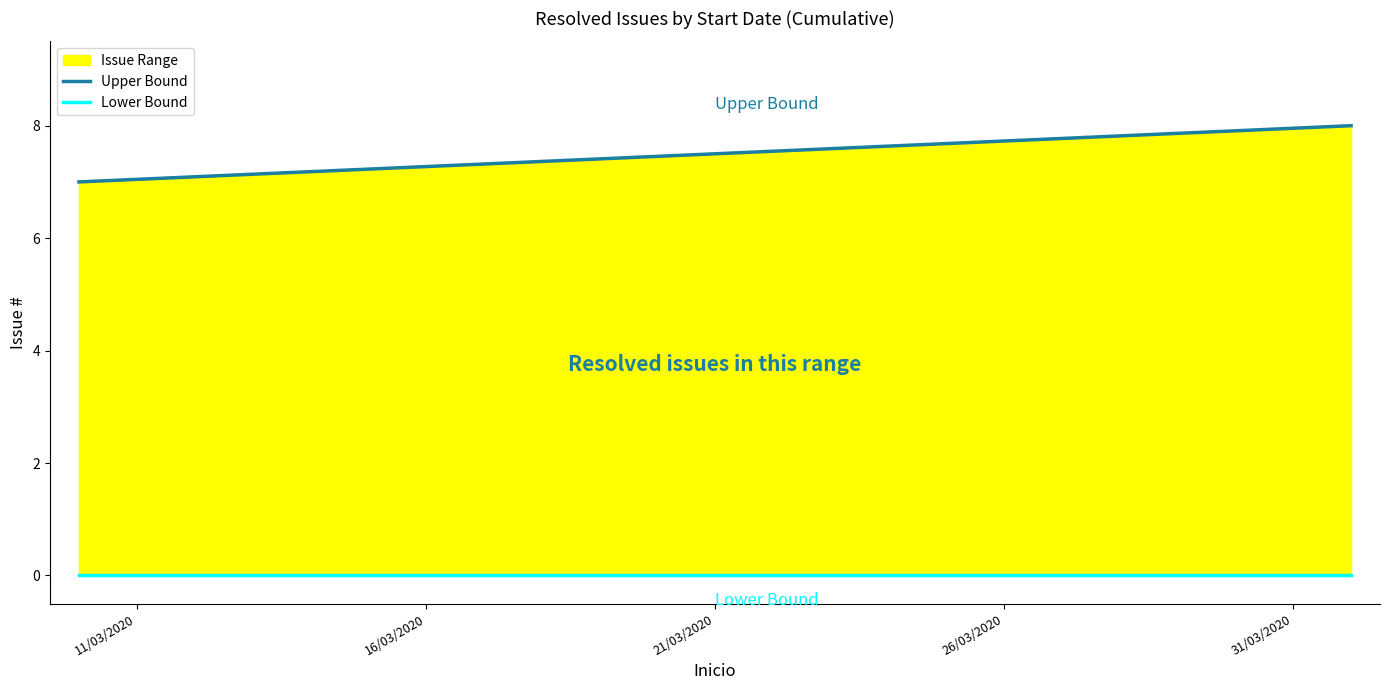

What is the greatest value displayed?

8